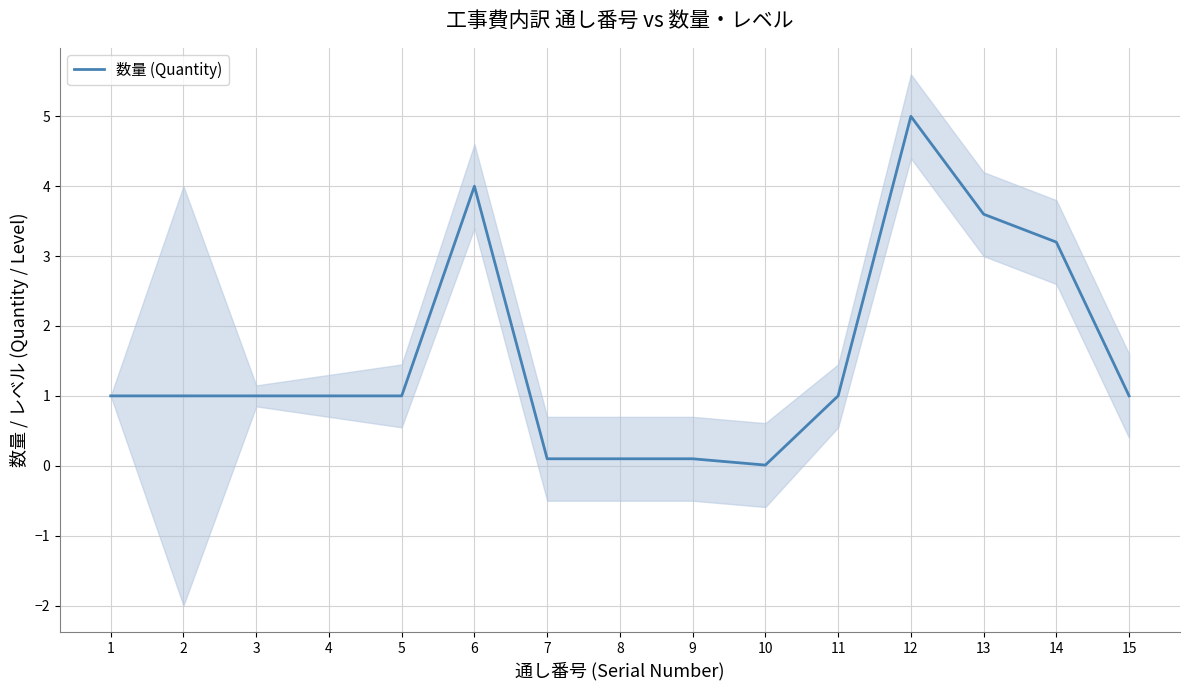

Is this an area chart (filled region under the line)?

No